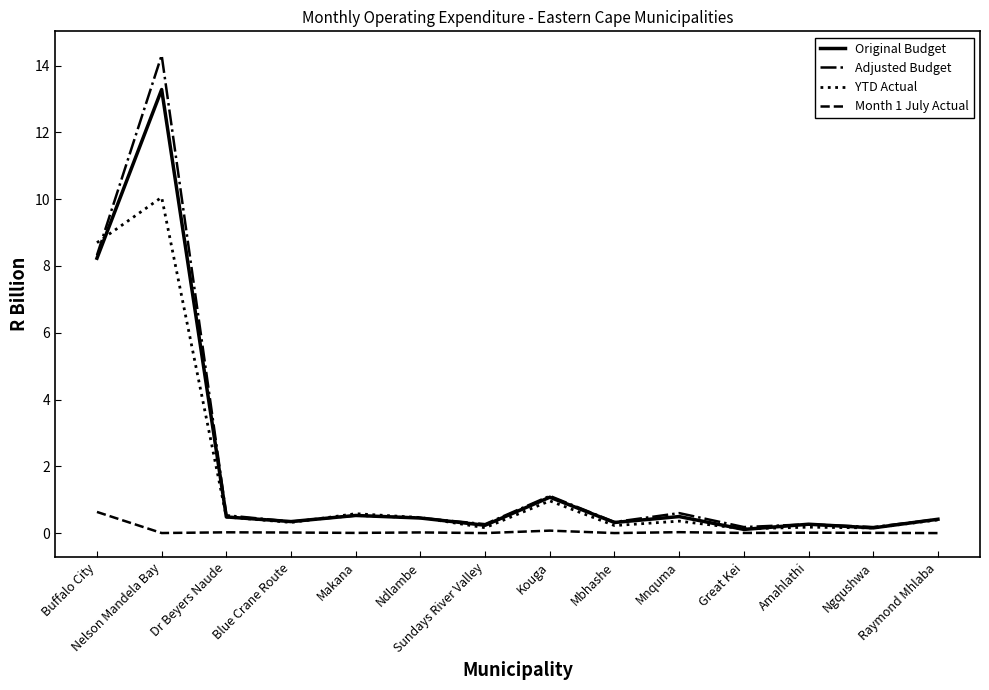

What is the sum of all Adjusted Budget values?

27.8